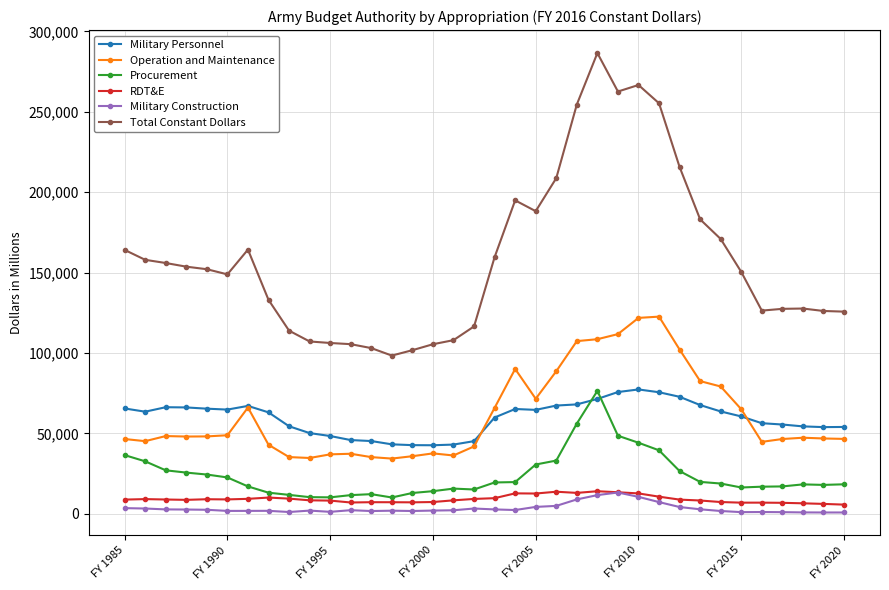

True or false: RDT&E has more than 0 points higher than both neighbors.

True